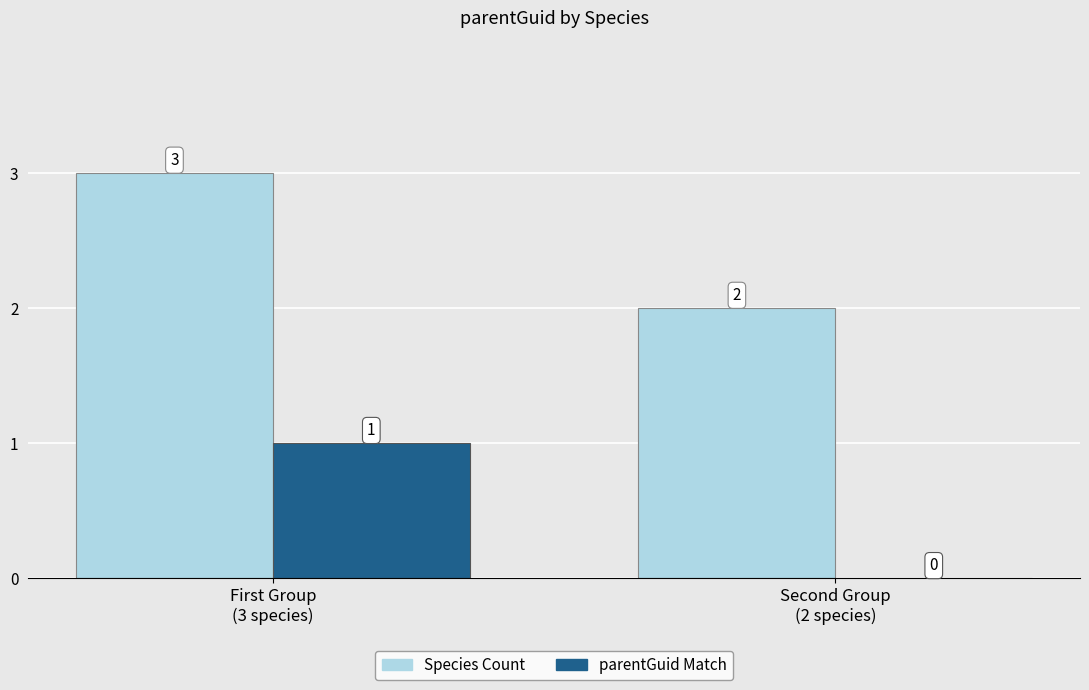

What is the greatest value displayed?

3